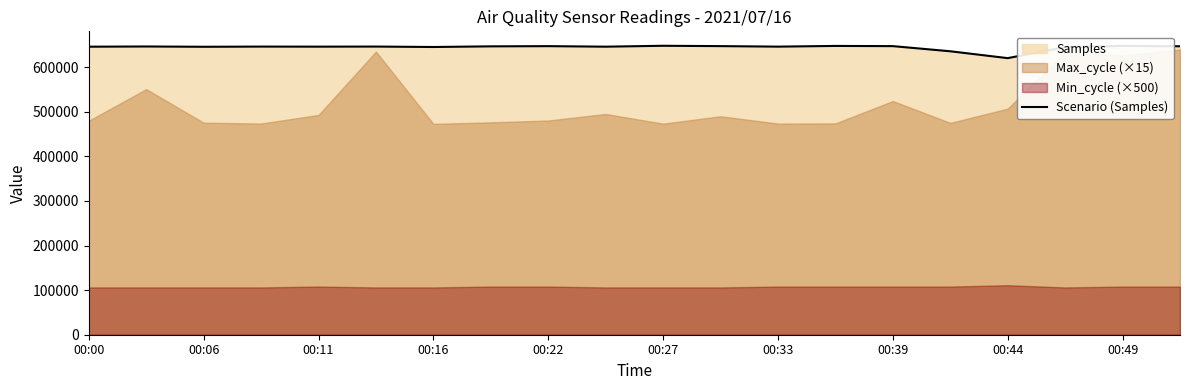

At which label is the value closest to 633962?

15